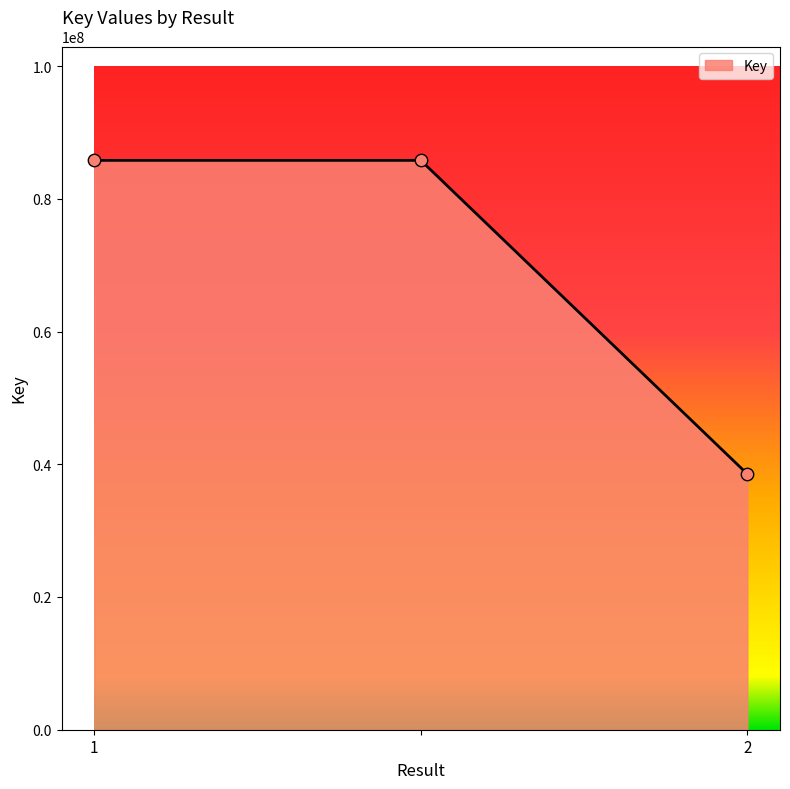

What is the difference between the maximum and minimum values?

47262202